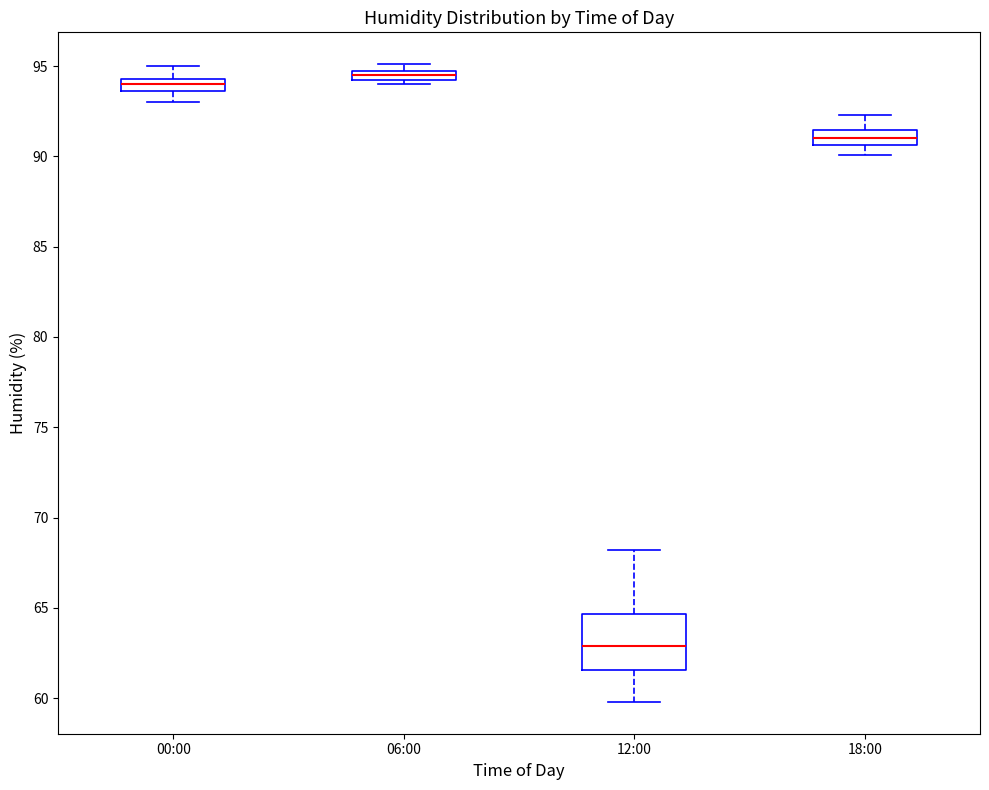

Which box's median line is the lowest?

12:00